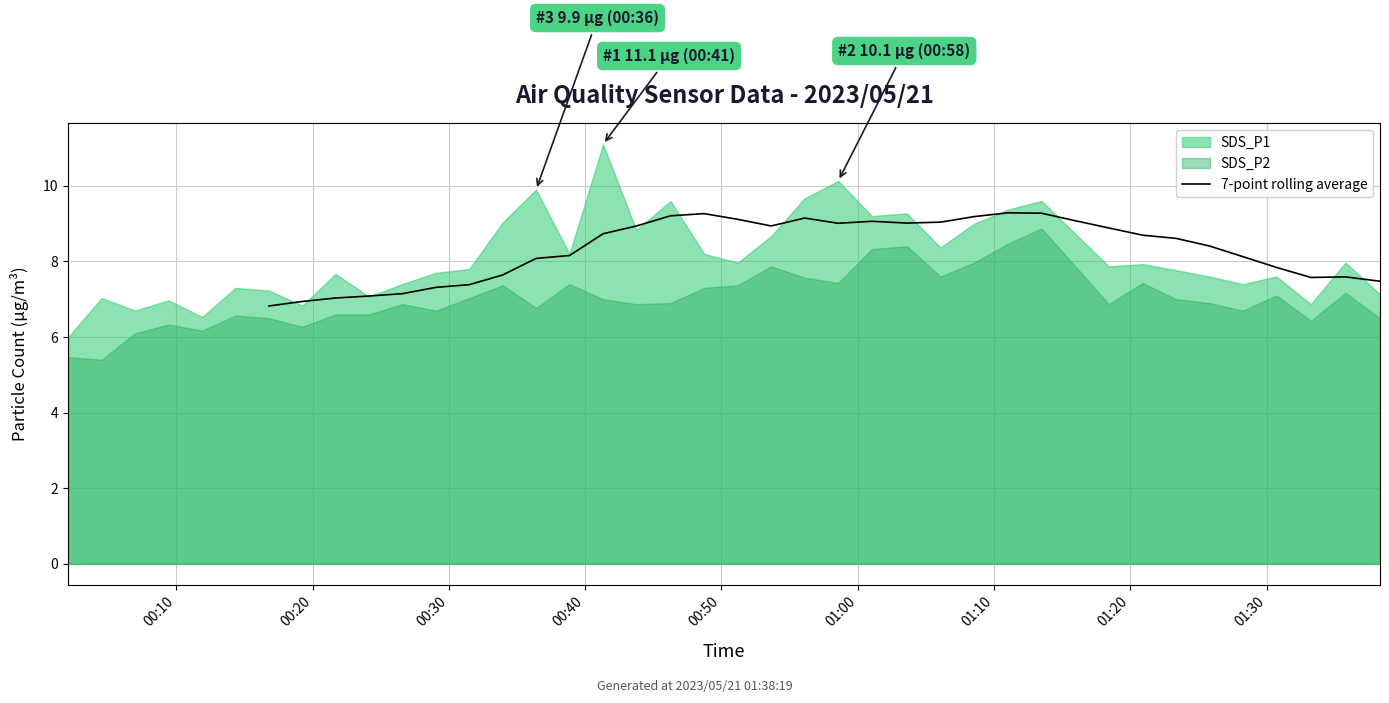

What is the lowest value of the 7-point rolling average series?

6.8